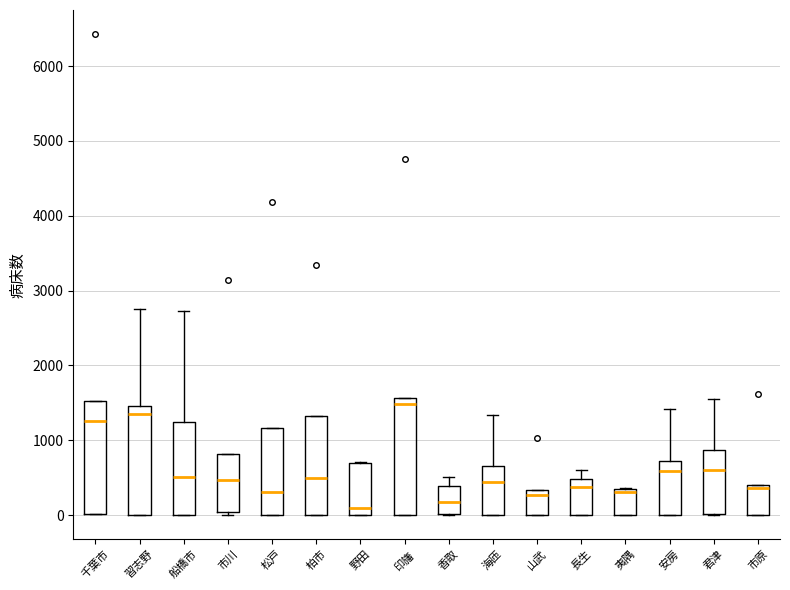

Reading left to right, read every box against the y-axis: the position of its median line, the range the box covers, and the ends of its whiskers. The values are not printed on the chart, so give them approximately, as read against the axis.

千葉市: median 1300, box 0 to 1500, whiskers 0 to 1500
習志野: median 1400, box 0 to 1500, whiskers 0 to 2800
船橋市: median 500, box 0 to 1200, whiskers 0 to 2700
市川: median 500, box 0 to 800, whiskers 0 (just below the box's lower edge) to 800
松戸: median 300, box 0 to 1200, whiskers 0 to 1200
柏市: median 500, box 0 to 1300, whiskers 0 to 1300
野田: median 100, box 0 to 700, whiskers 0 to 700
印旛: median 1500, box 0 to 1600, whiskers 0 to 1600
香取: median 200, box 0 to 400, whiskers 0 to 500
海匝: median 400, box 0 to 700, whiskers 0 to 1300
山武: median 300 (just below the box's upper edge), box 0 to 300, whiskers 0 to 300
長生: median 400, box 0 to 500, whiskers 0 to 600
夷隅: median 300 (just below the box's upper edge), box 0 to 300, whiskers 0 to 400
安房: median 600, box 0 to 700, whiskers 0 to 1400
君津: median 600, box 0 to 900, whiskers 0 to 1600
市原: median 400 (just below the box's upper edge), box 0 to 400, whiskers 0 to 400